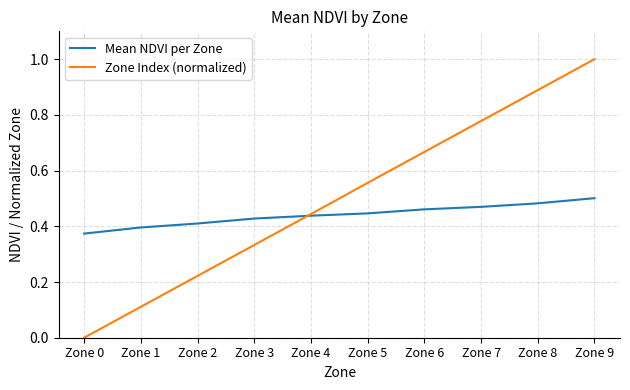

Rank the series by their maximum value, from highest to lowest.

Zone Index (normalized), Mean NDVI per Zone